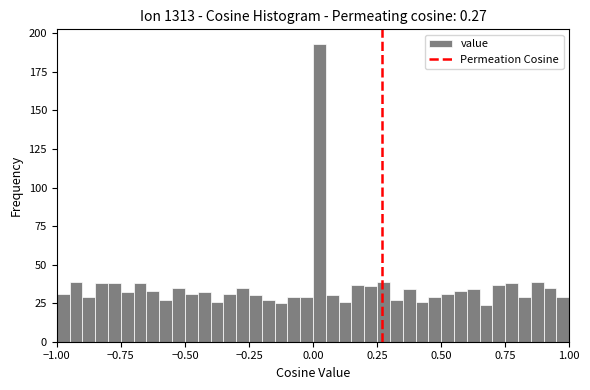

Around what value on the x-axis is the tallest bar? Give the approximate position of its centre, as read against the axis.

0.05